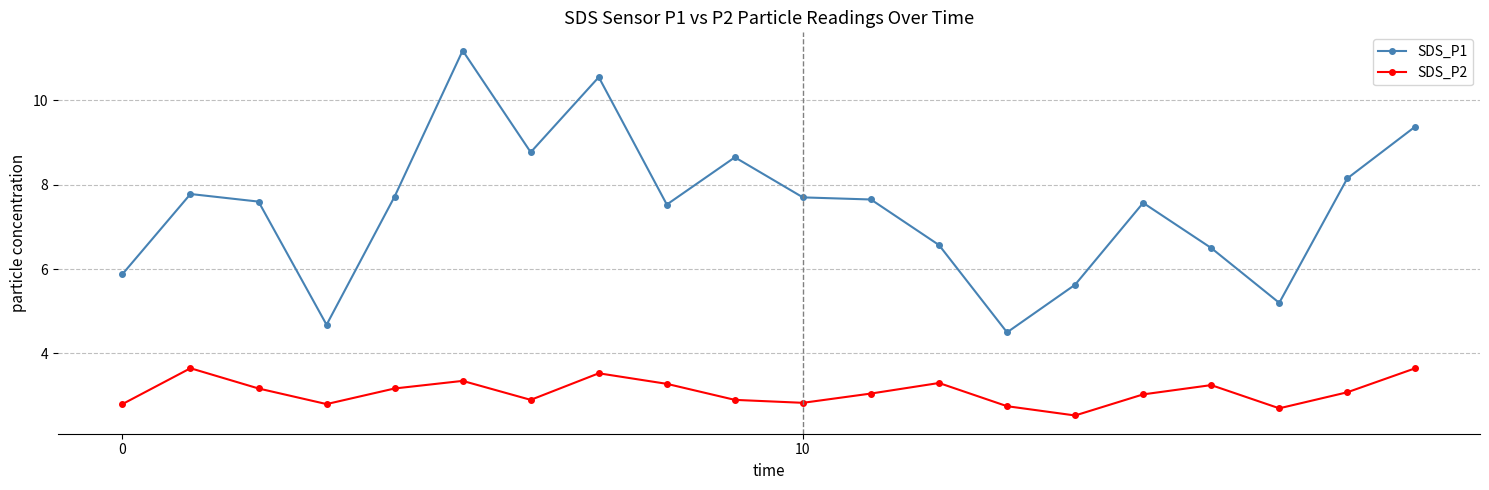

True or false: SDS_P1 and SDS_P2 intersect in this chart.

False